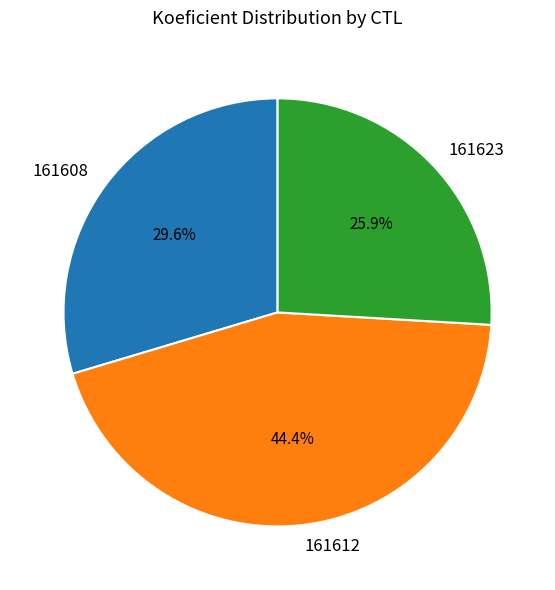

To the nearest percent, what is the difference between the largest and smallest slice percentages?

19%